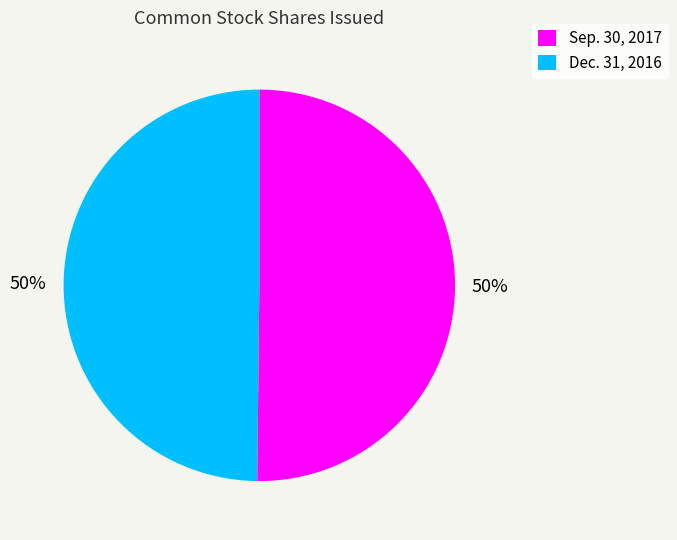

To the nearest percent, what percentage of the pie is Sep. 30, 2017?

50%